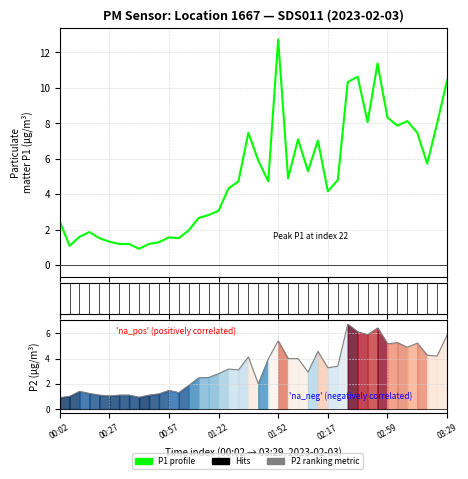

Where does the P2 (ranked metric) series first go above 3?

17